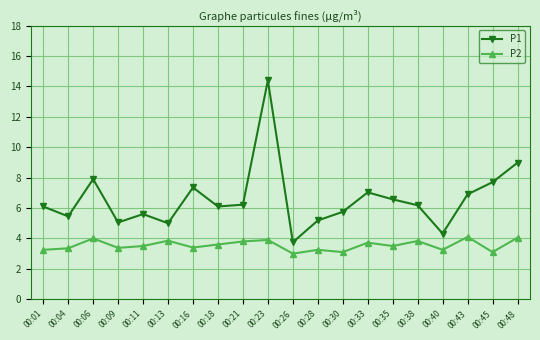

How many lines are shown in the chart?

2